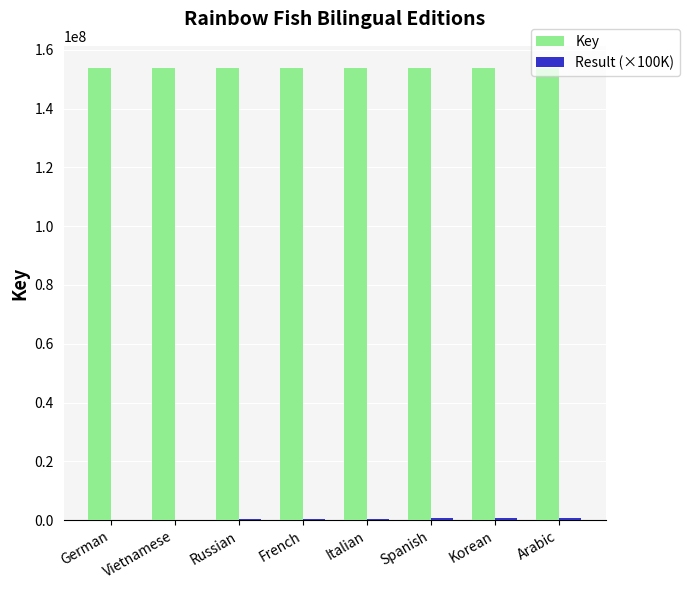

What is the sum of all Key values?

1229045869